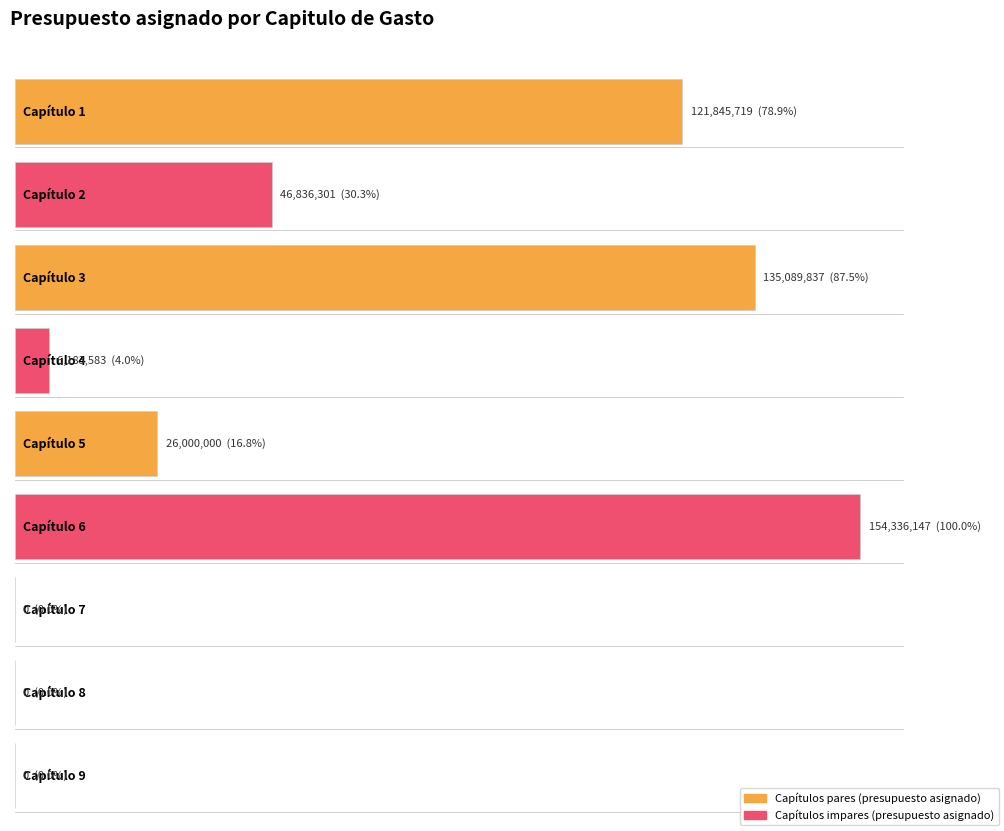

What is the change in value from 3 to 5?

-109089837.0